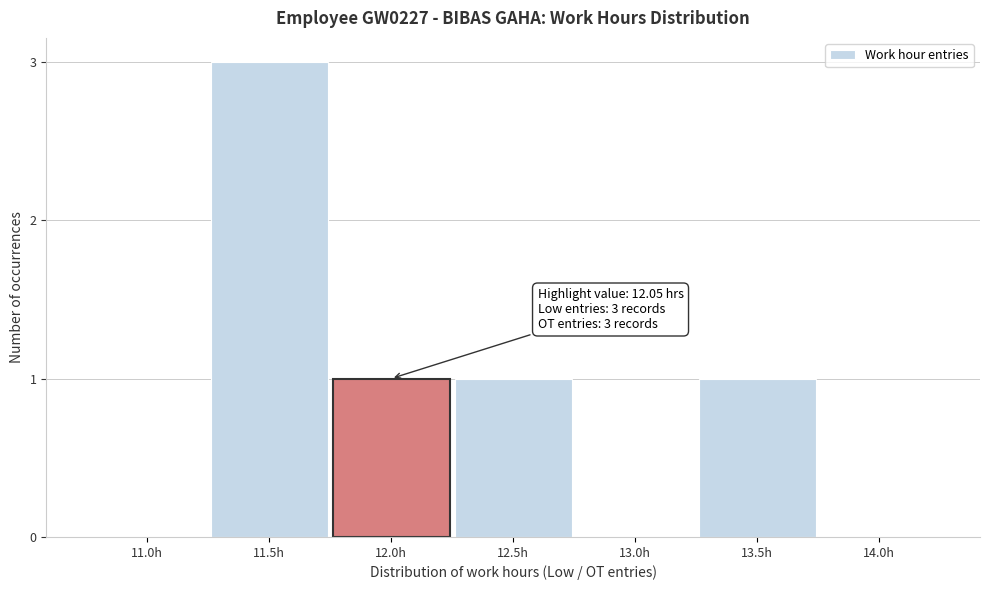

Reading left to right, what are all the values shown in this chart?

11.0h=0	11.5h=3	12.0h=1	12.5h=1	13.0h=0	13.5h=1	14.0h=0